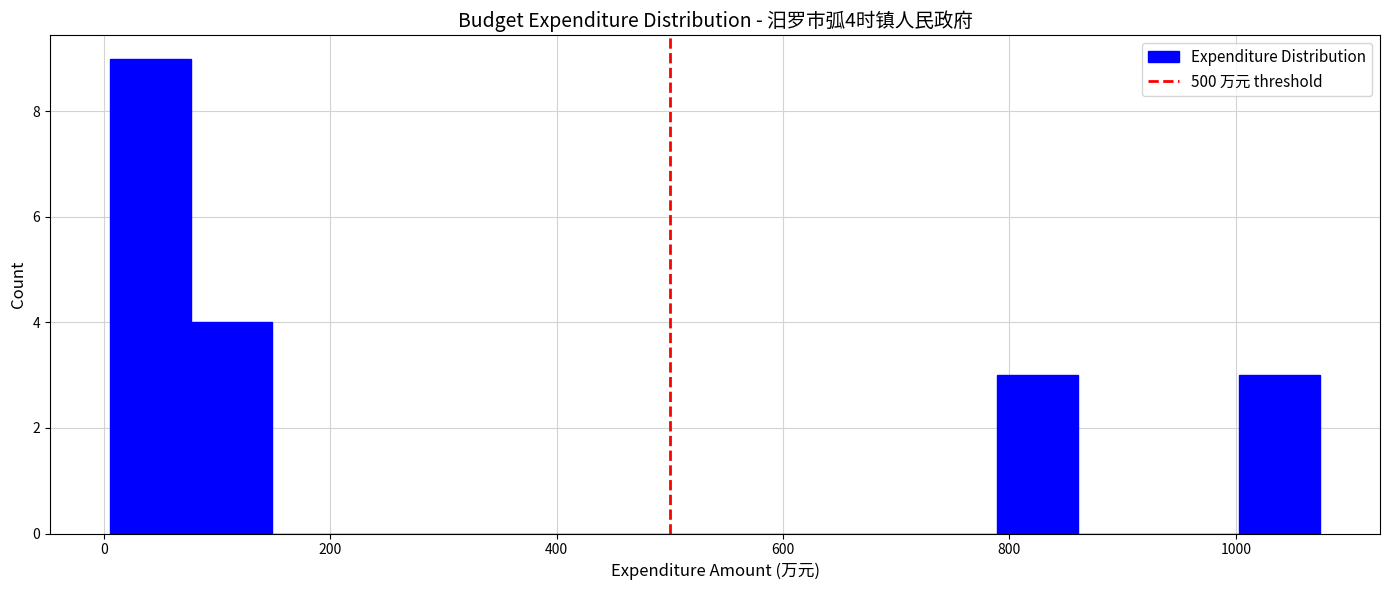

Around what value on the x-axis is the tallest bar? Give the approximate position of its centre, as read against the axis.

40